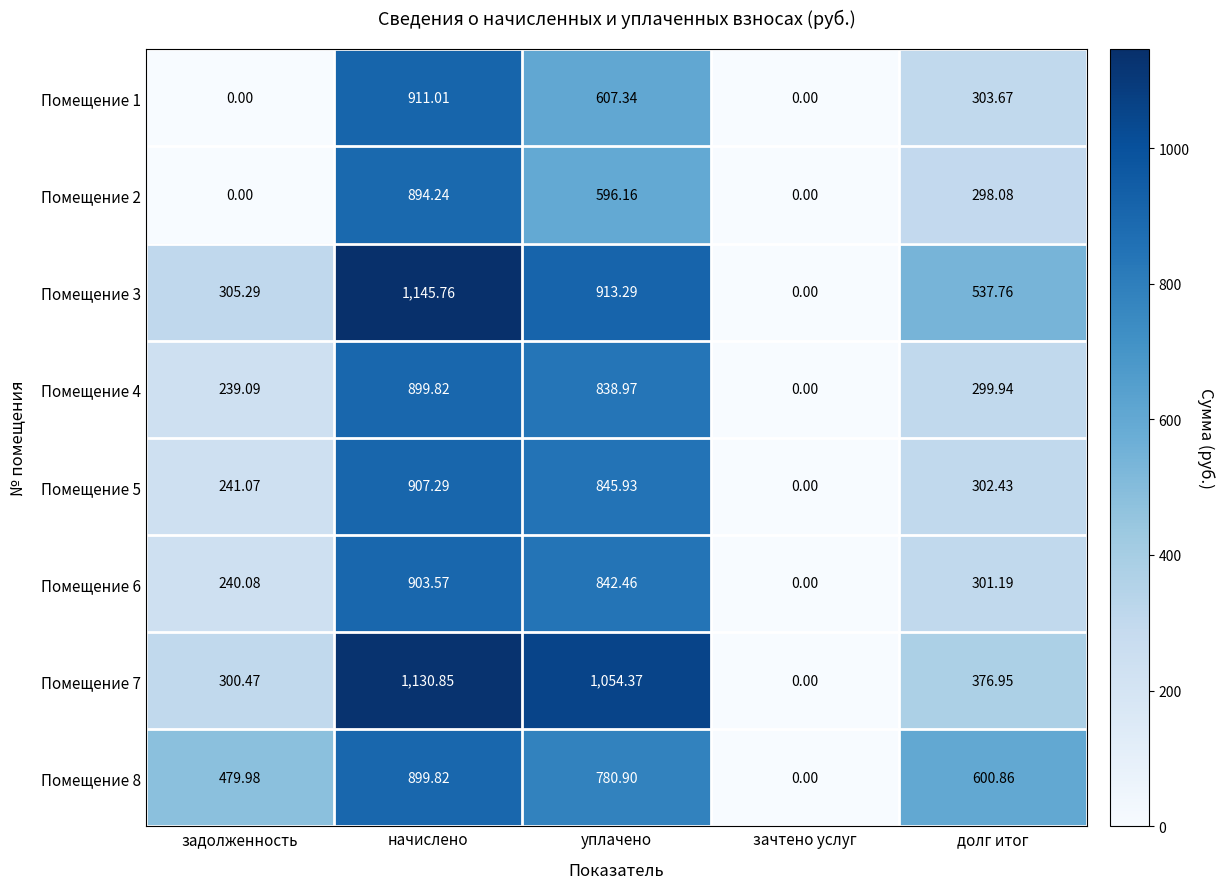

What is the total value across all series at задолженность?

1806.0